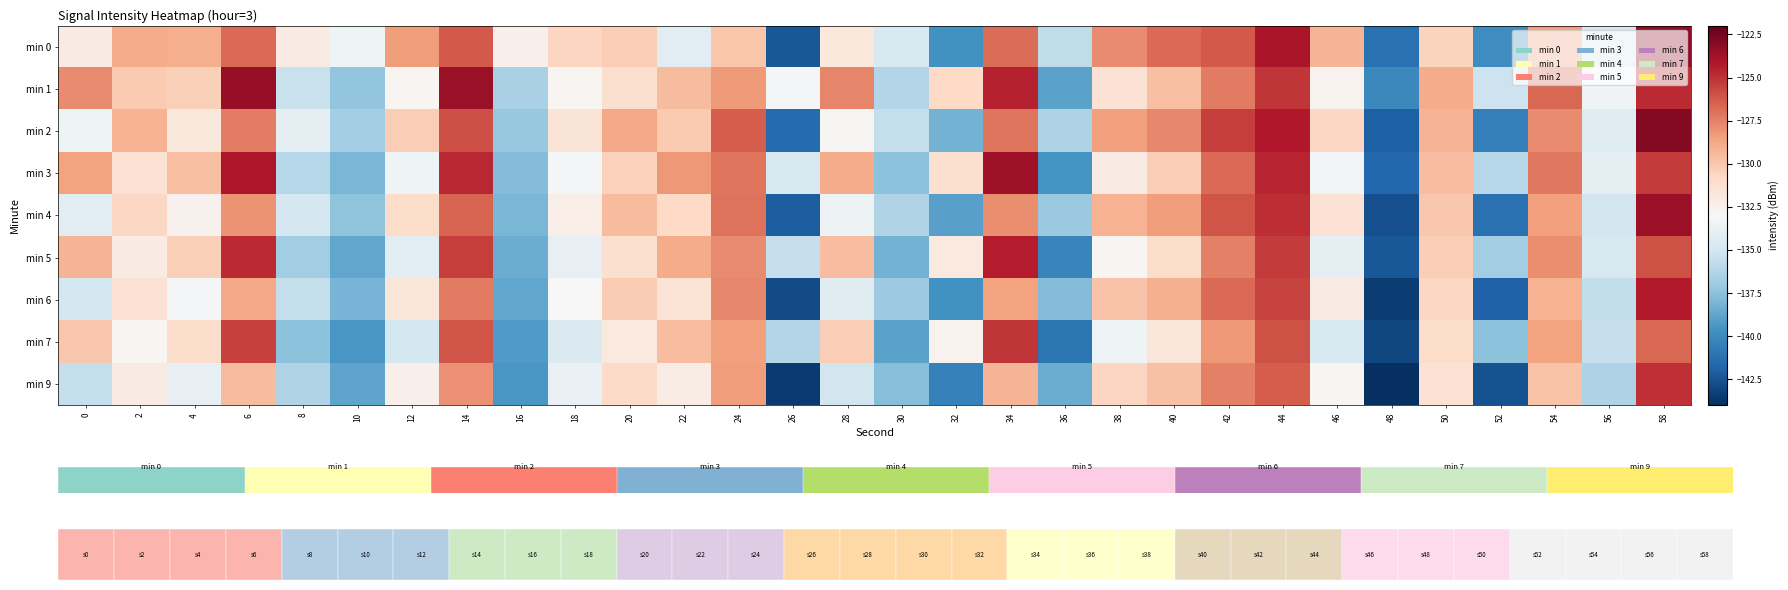

Rank the categories by row_1 value from lowest to highest.

48, 36, 10, 16, 30, 8, 52, 56, 26, 18, 12, 46, 38, 20, 32, 4, 2, 40, 22, 50, 24, 0, 28, 42, 54, 44, 58, 34, 14, 6